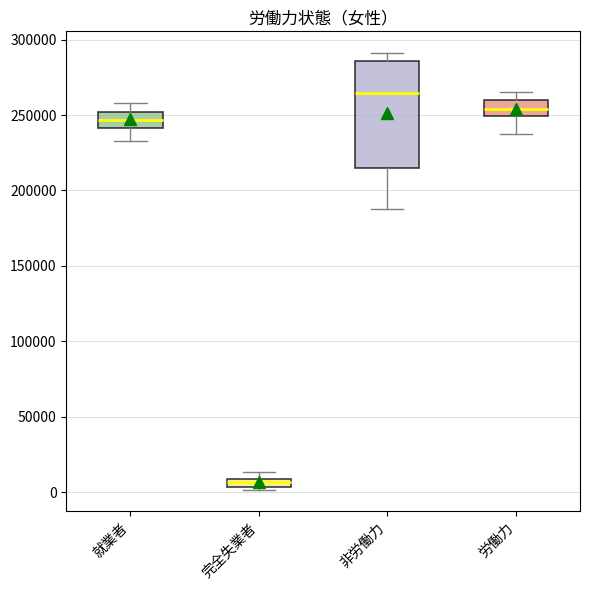

Where is the lower edge of the box for 完全失業者 on the y-axis? The values are not printed on the chart, so give them approximately, as read against the axis.

5000